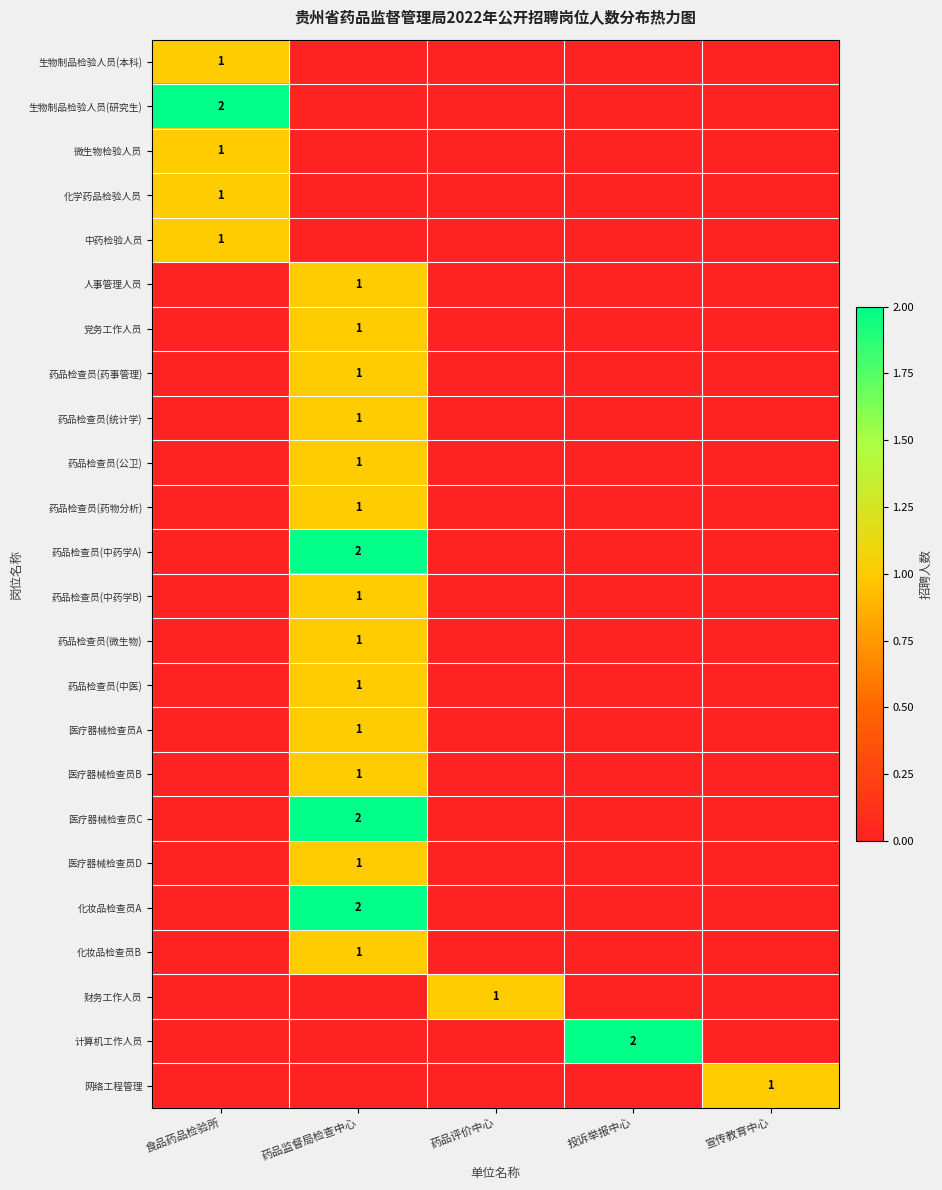

The value of 药品检查员(药事管理) at 药品监督局检查中心 is 1. True or false?

True